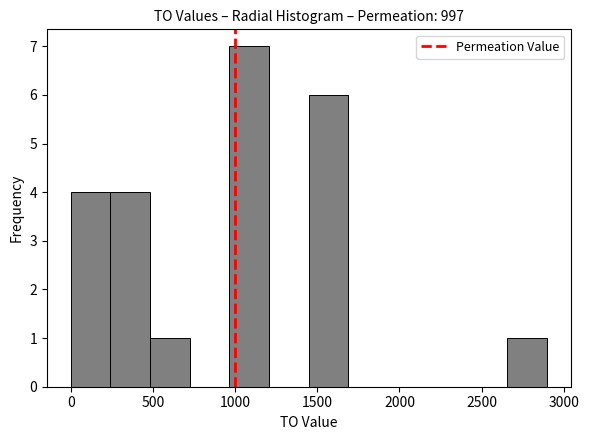

How tall is the bar that spans 950 to 1200 on the x-axis? Neither the bar edges nor the heights are printed on the chart, so give them approximately, as read against the axes.

7